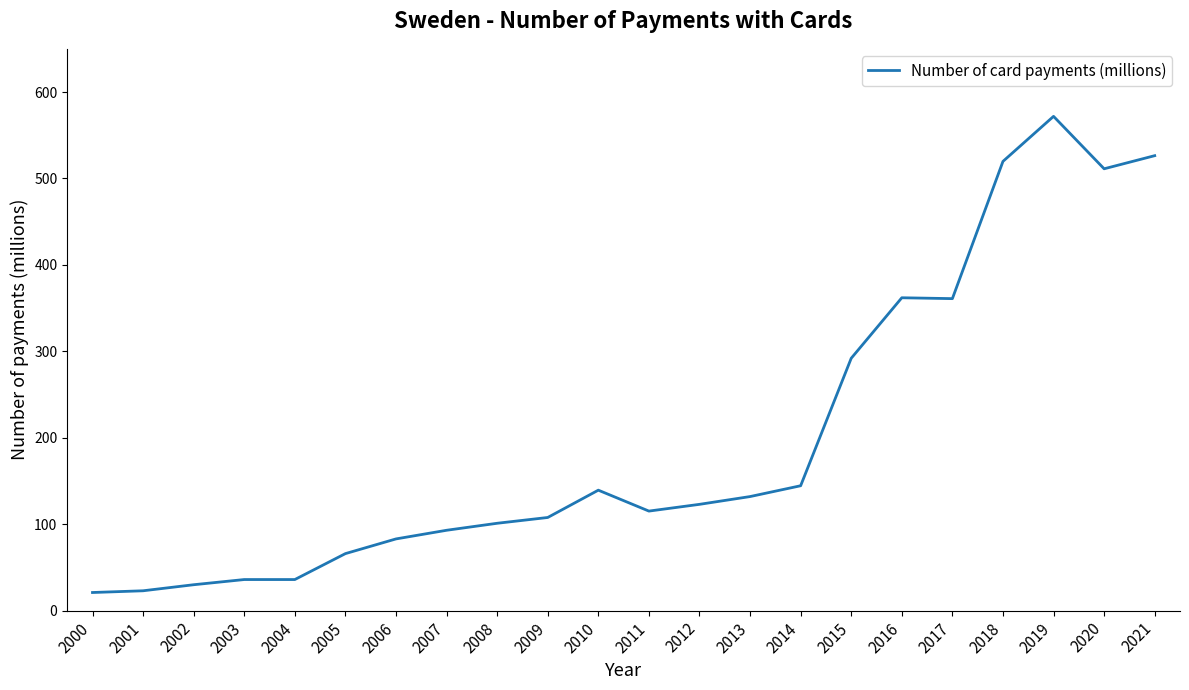

What is the difference between the maximum and minimum values?

550.9